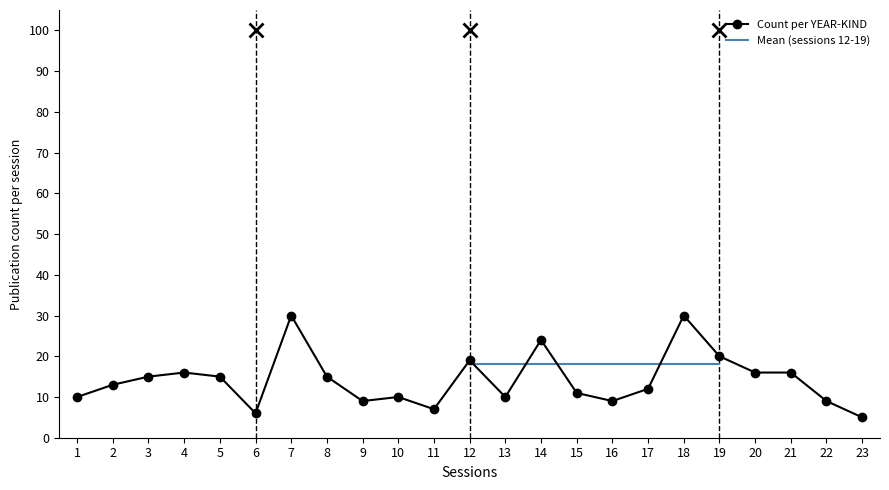

What is the sum of all values?

327